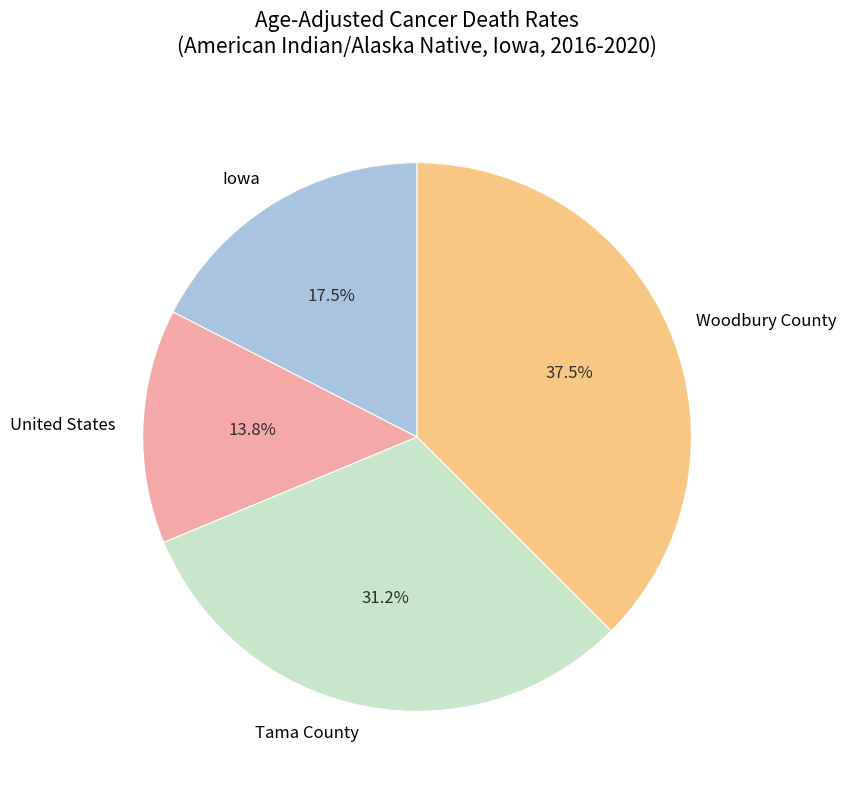

To the nearest percent, what is the difference between the largest and smallest slice percentages?

24%